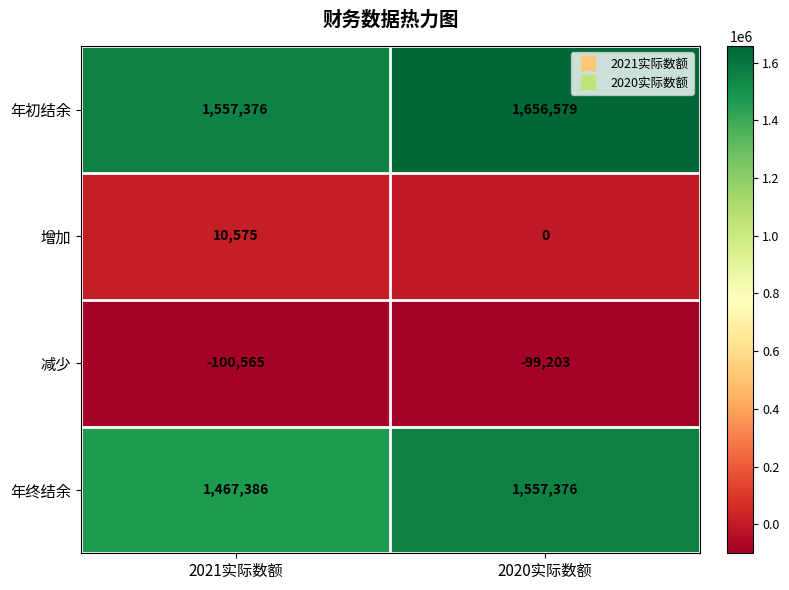

What is the average value of the 年初结余 series?

1606978